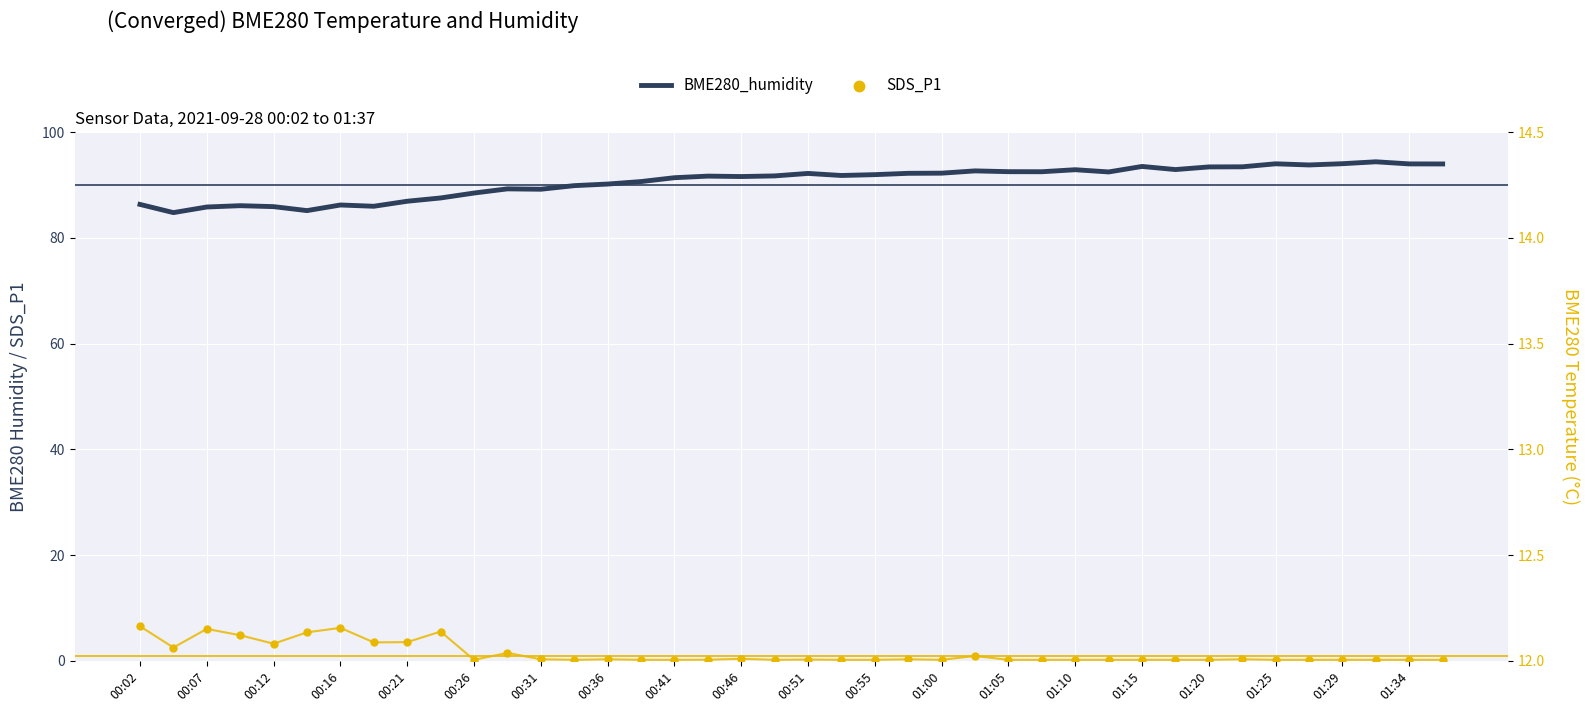

What is the total value across all series at 00:02?

92.9